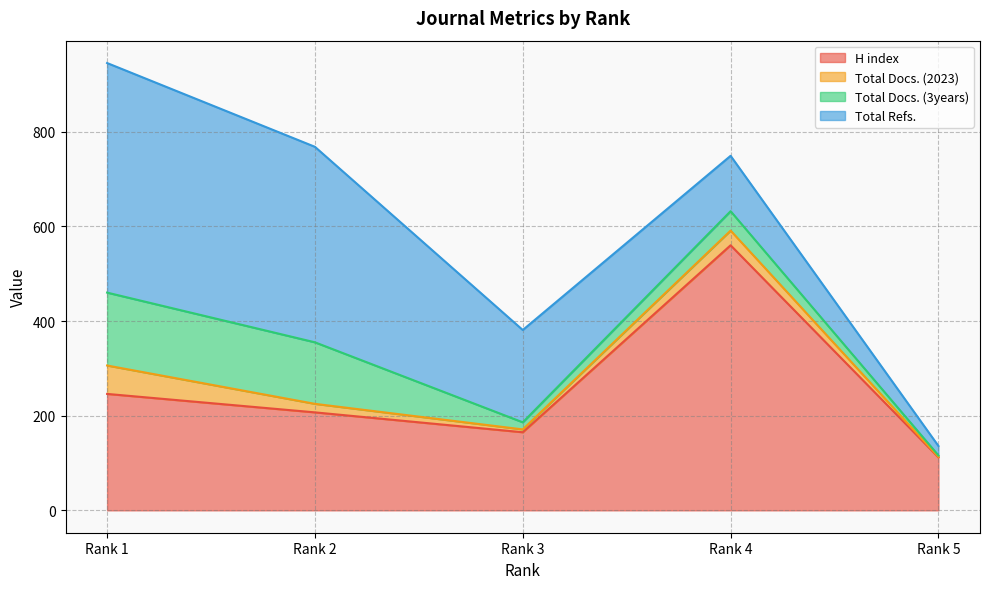

What is the maximum value for Total Docs. (2023)?

60